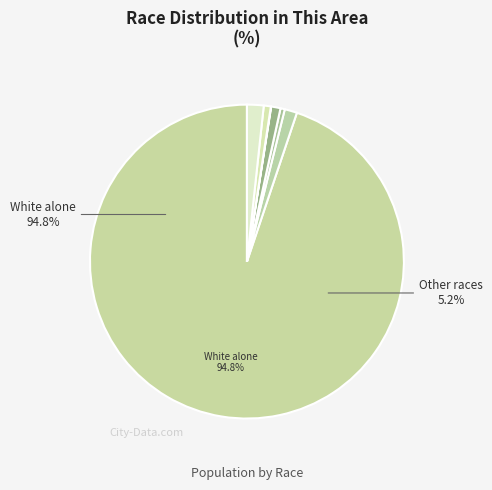

Rank the categories by value from highest to lowest.

White alone, Two or More Races, Black or African American alone, Asian alone, Some Other Race alone, American Indian and Alaska Native, Native Hawaiian and Other Pacific